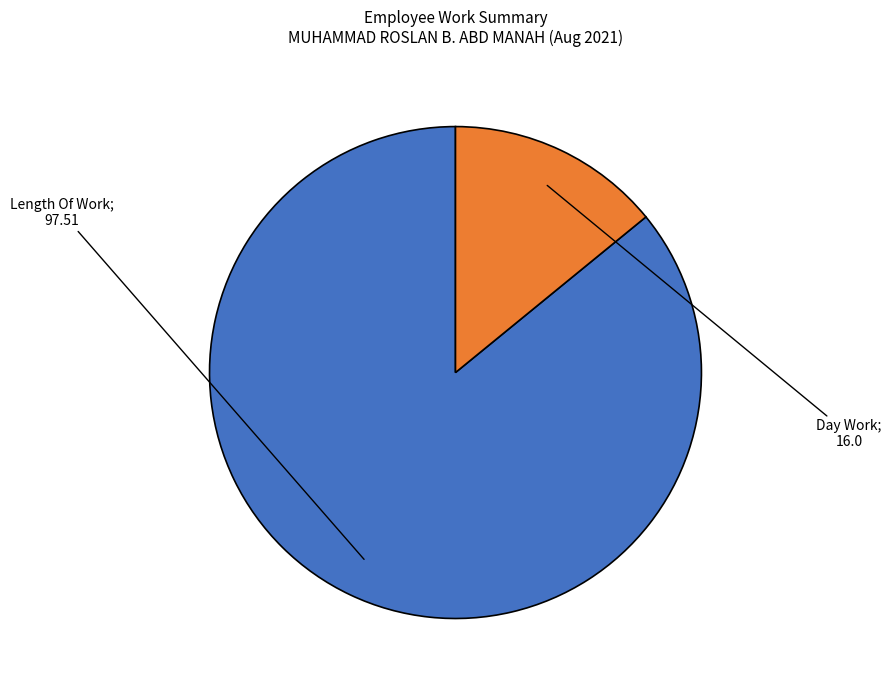

Is there any slice that represents more than half of the pie?

Yes